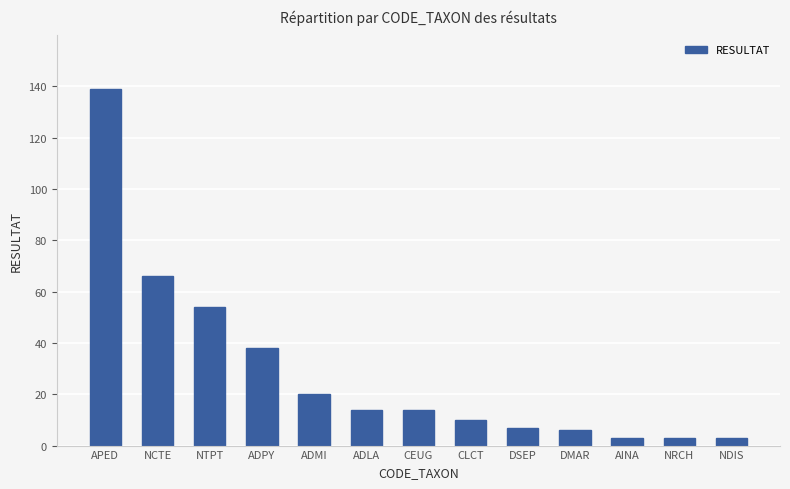

What is the difference between the maximum and second lowest values?

136